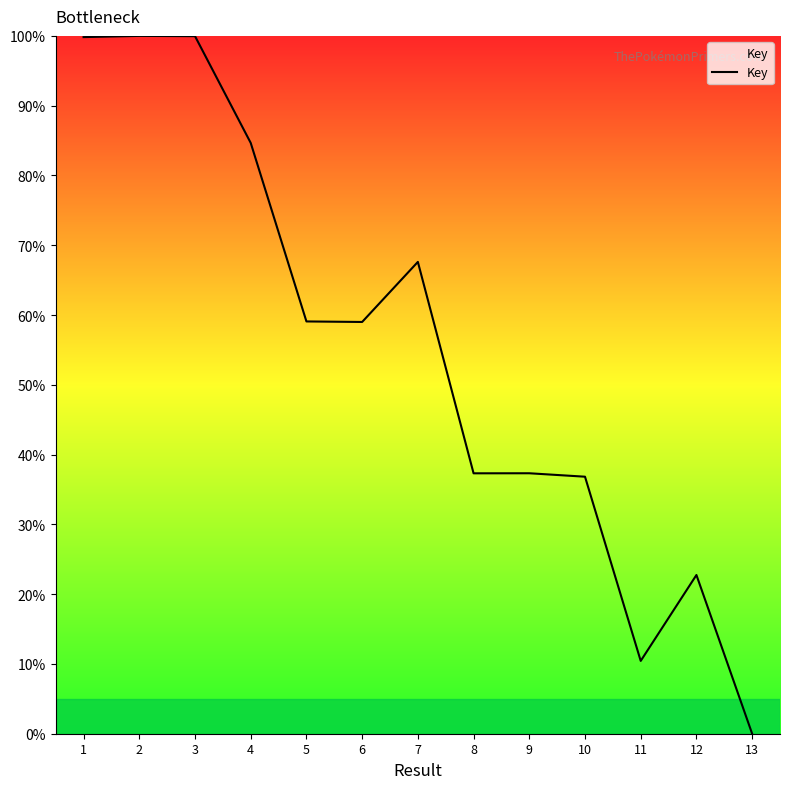

What is the difference between the values at 12 and 6?

36.3